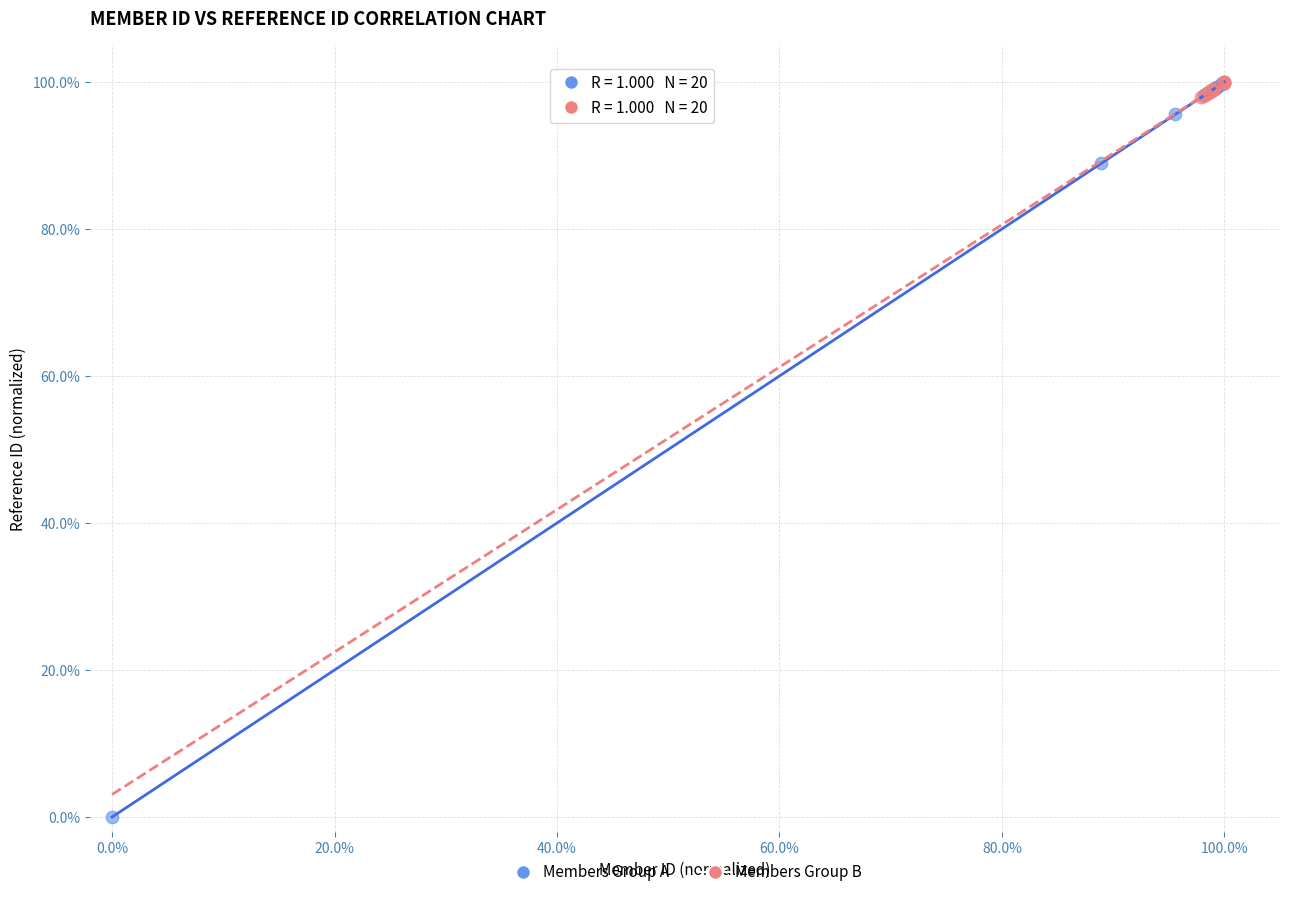

Which series contains the lowest Y value?

Members Group A